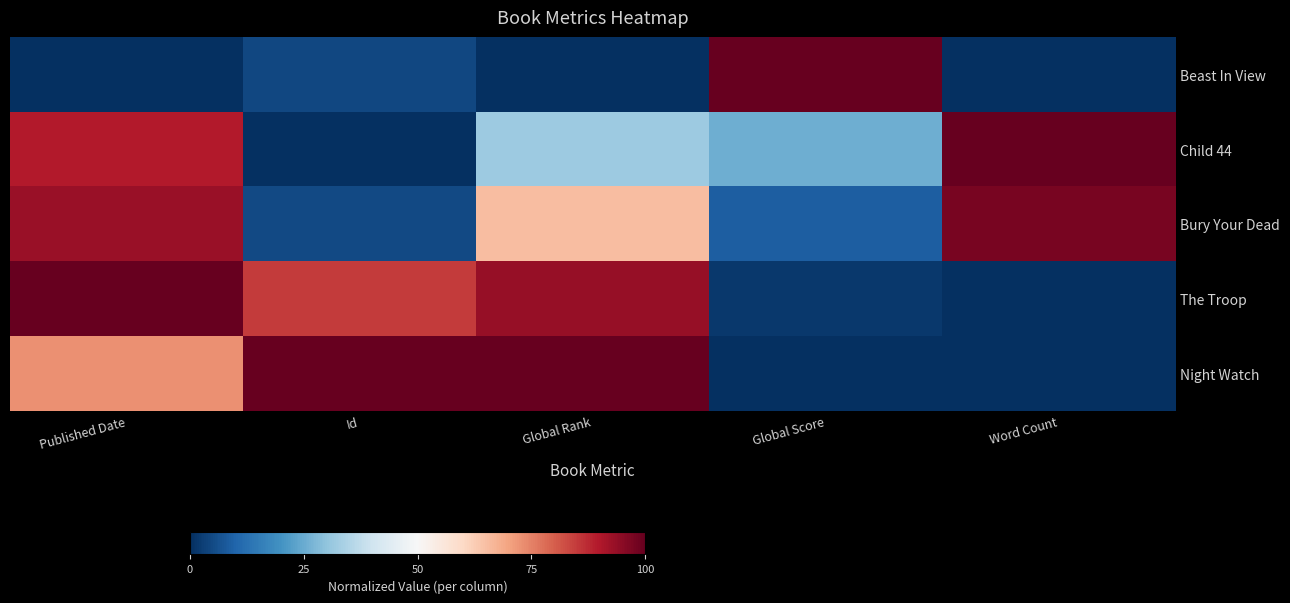

Reading right to left, what are all the values shown in this chart?

Beast In View: Word Count=0.0	Global Score=1.0	Global Rank=0.0	Id=0.0	Published Date=0.0
Child 44: Word Count=1.0	Global Score=0.3	Global Rank=0.3	Id=0.0	Published Date=0.9
Bury Your Dead: Word Count=1.0	Global Score=0.1	Global Rank=0.7	Id=0.0	Published Date=0.9
The Troop: Word Count=0.0	Global Score=0.0	Global Rank=0.9	Id=0.8	Published Date=1.0
Night Watch: Word Count=0.0	Global Score=0.0	Global Rank=1.0	Id=1.0	Published Date=0.7